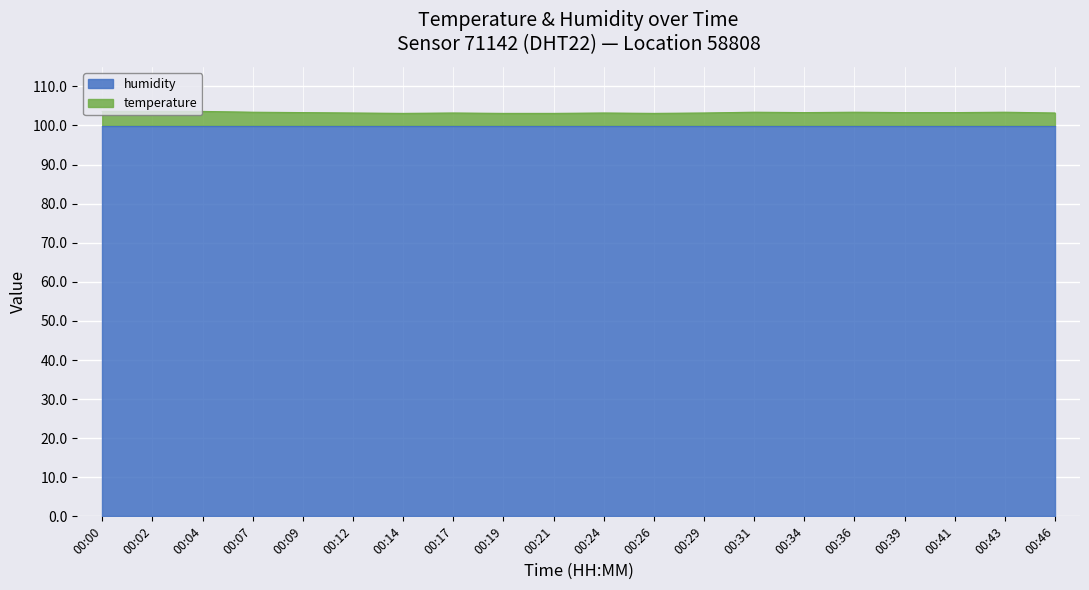

The chart shows a value of 103.4 at 00:36. True or false?

True